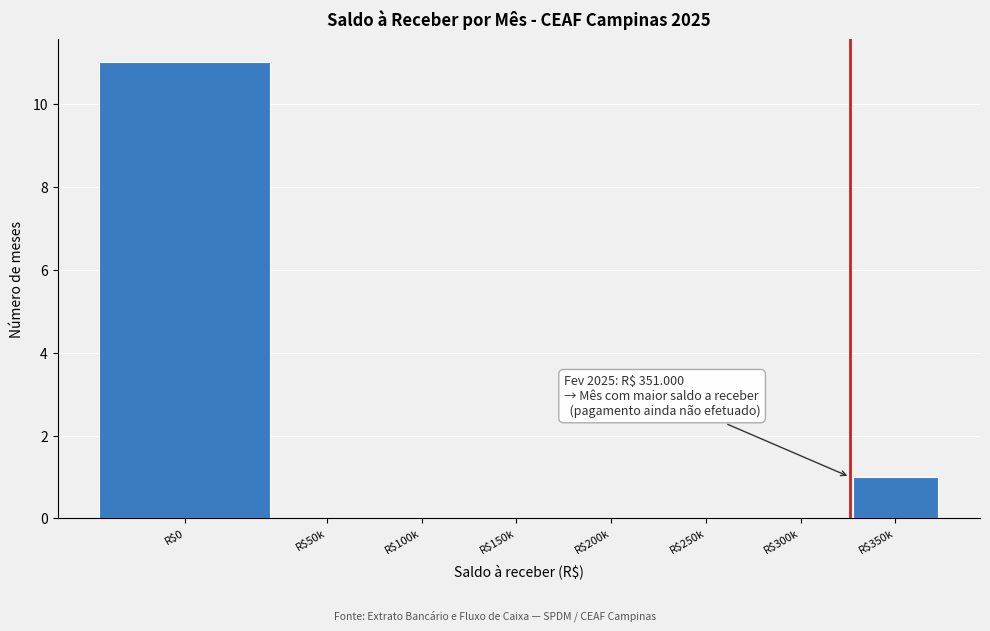

Is it true that the value at R$50k is 4?

False